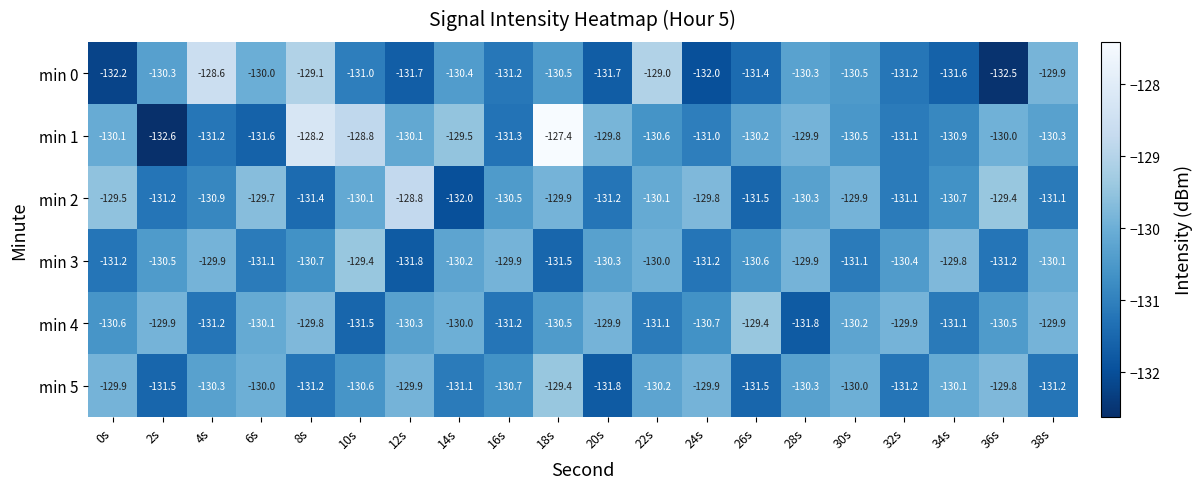

What is the maximum value shown in the chart?

-127.4